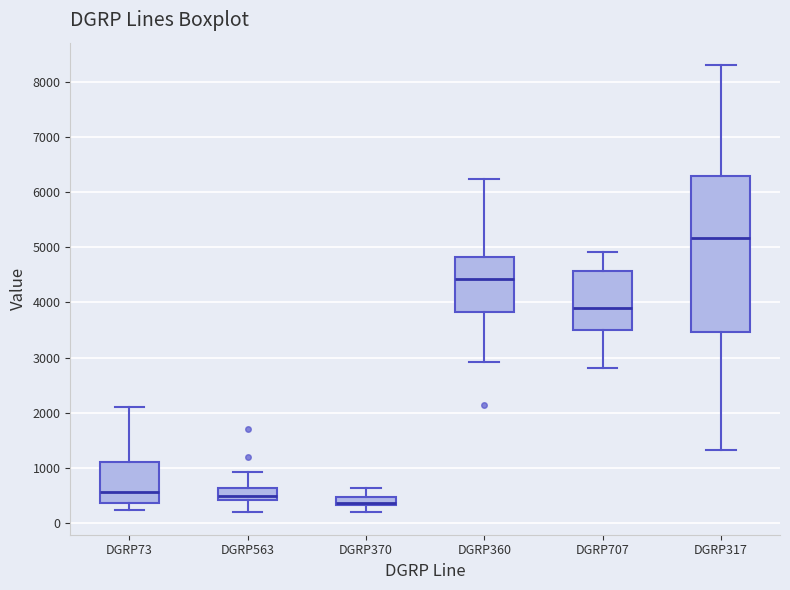

Where is the lower edge of the box for DGRP73 on the y-axis? The values are not printed on the chart, so give them approximately, as read against the axis.

400